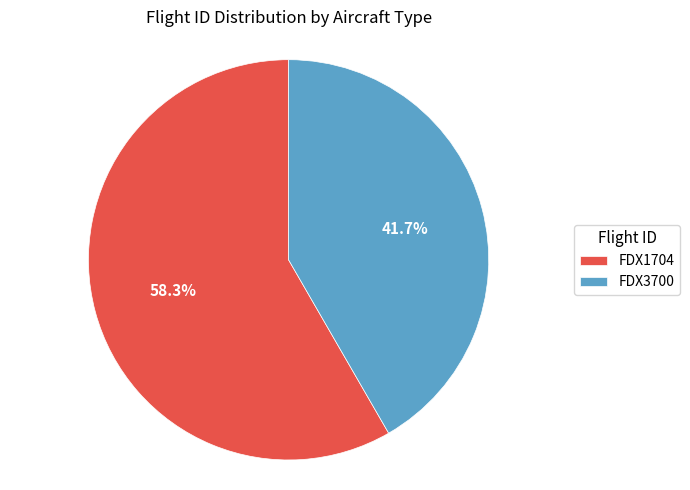

Between FDX1704 and FDX3700, which is larger?

FDX1704